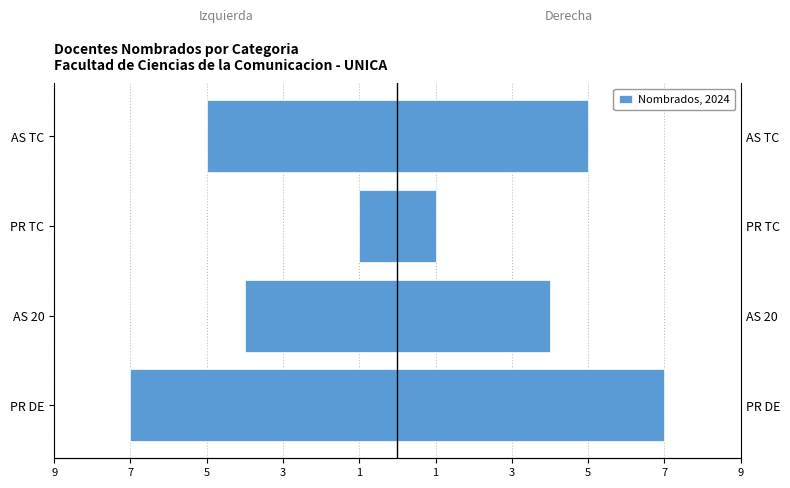

What is the difference between the maximum and minimum values in the Left (mirror) series?

6